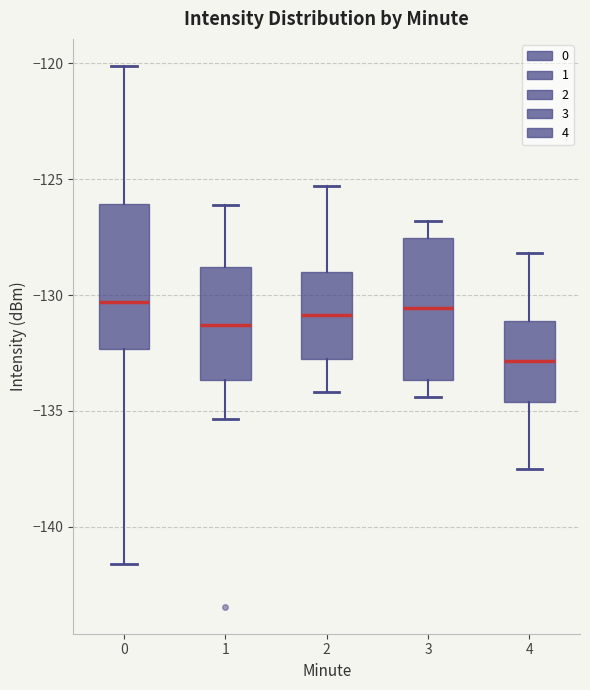

Which box's median line is the lowest?

4